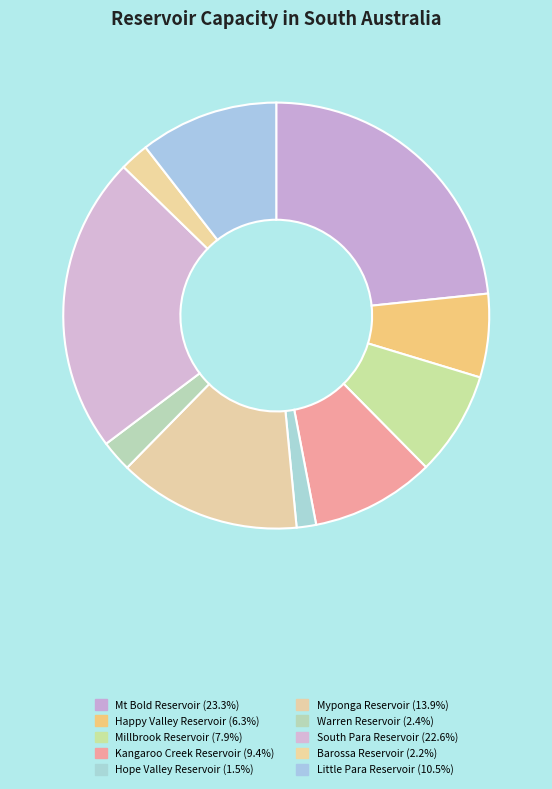

Count the number of slices in the pie.

10